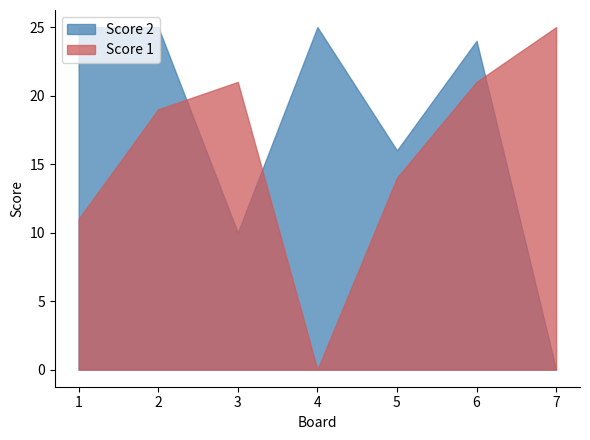

Reading right to left, transcribe all the data shown in this chart.

Score 1: 7=25	6=21	5=14	4=0	3=21	2=19	1=11
Score 2: 7=0	6=24	5=16	4=25	3=10	2=25	1=25